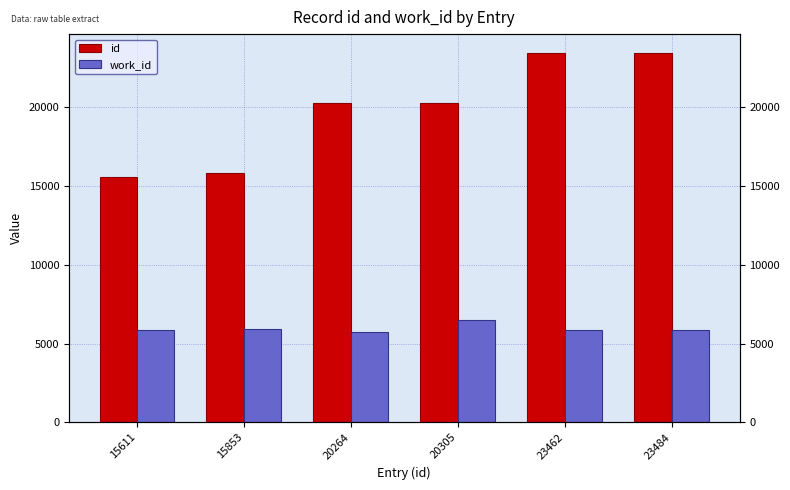

Are the bars horizontal?

No